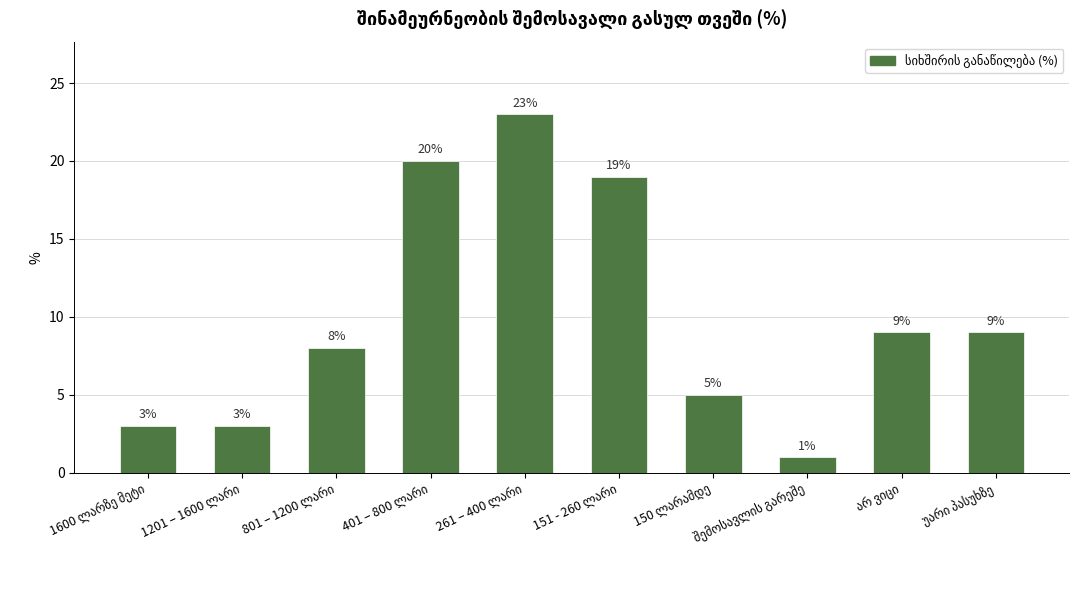

What is the difference between the maximum and minimum values?

22